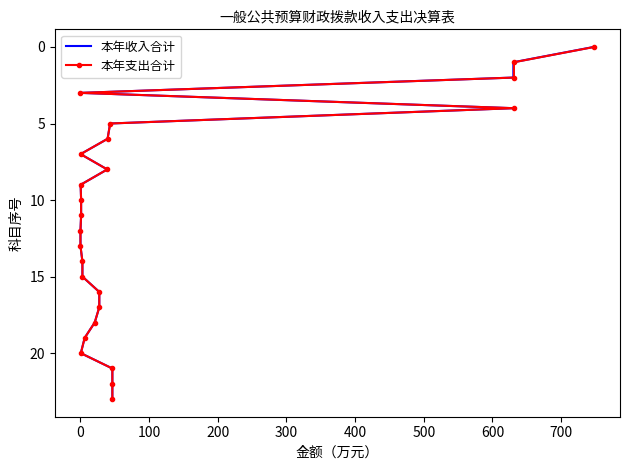

Count the number of data series in this chart.

2